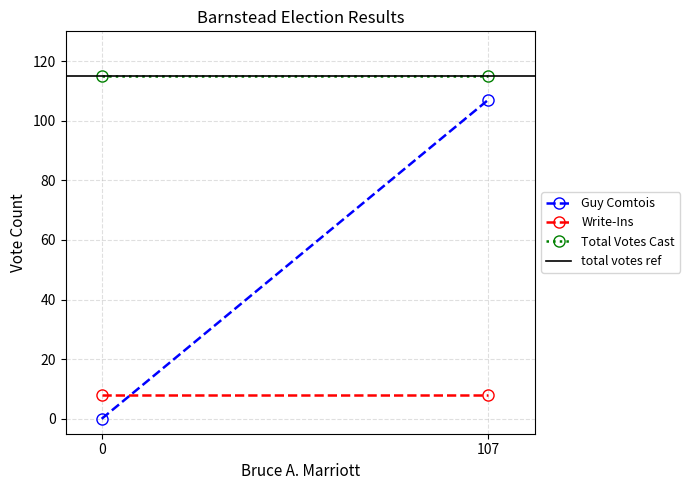

What is the lowest value of the total votes ref series?

115